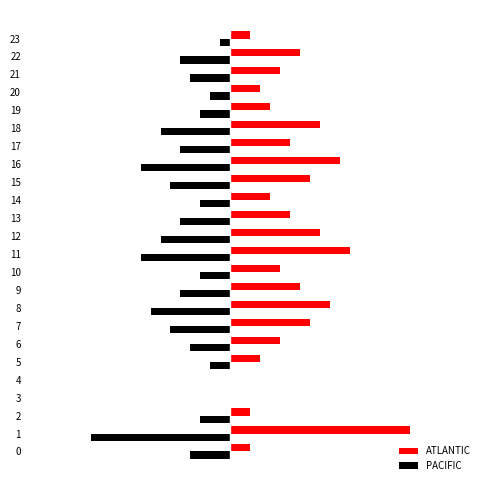

What are all the series names shown in the legend?

ATLANTIC, PACIFIC